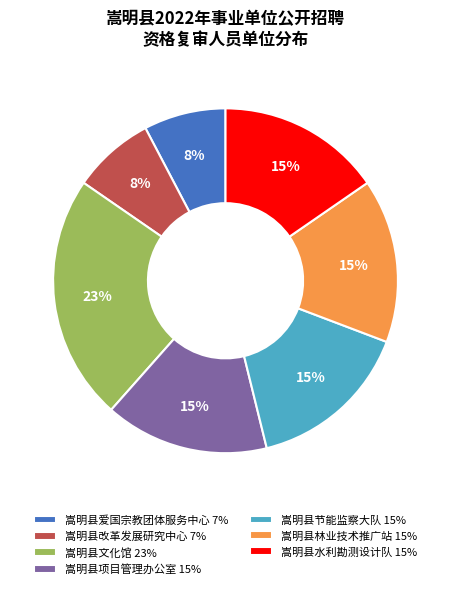

Is the sum of 嵩明县林业技术推广站 15% and 嵩明县水利勘测设计队 15% greater than half?

No